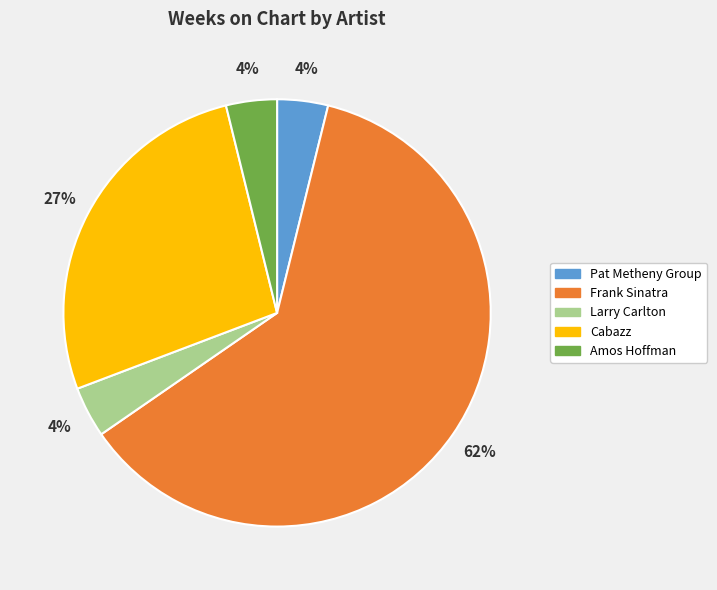

To the nearest percent, what is the average slice percentage?

20%